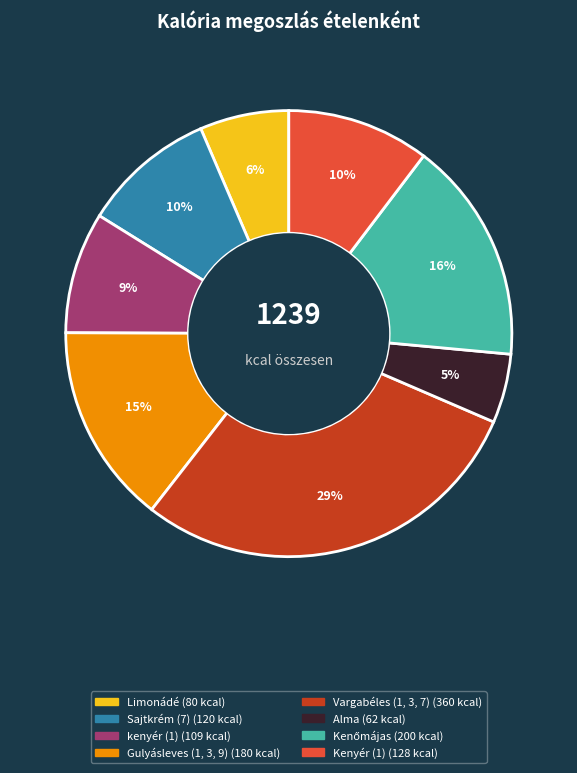

Which has a higher value, Limonádé or Gulyásleves (1, 3, 9)?

Gulyásleves (1, 3, 9)